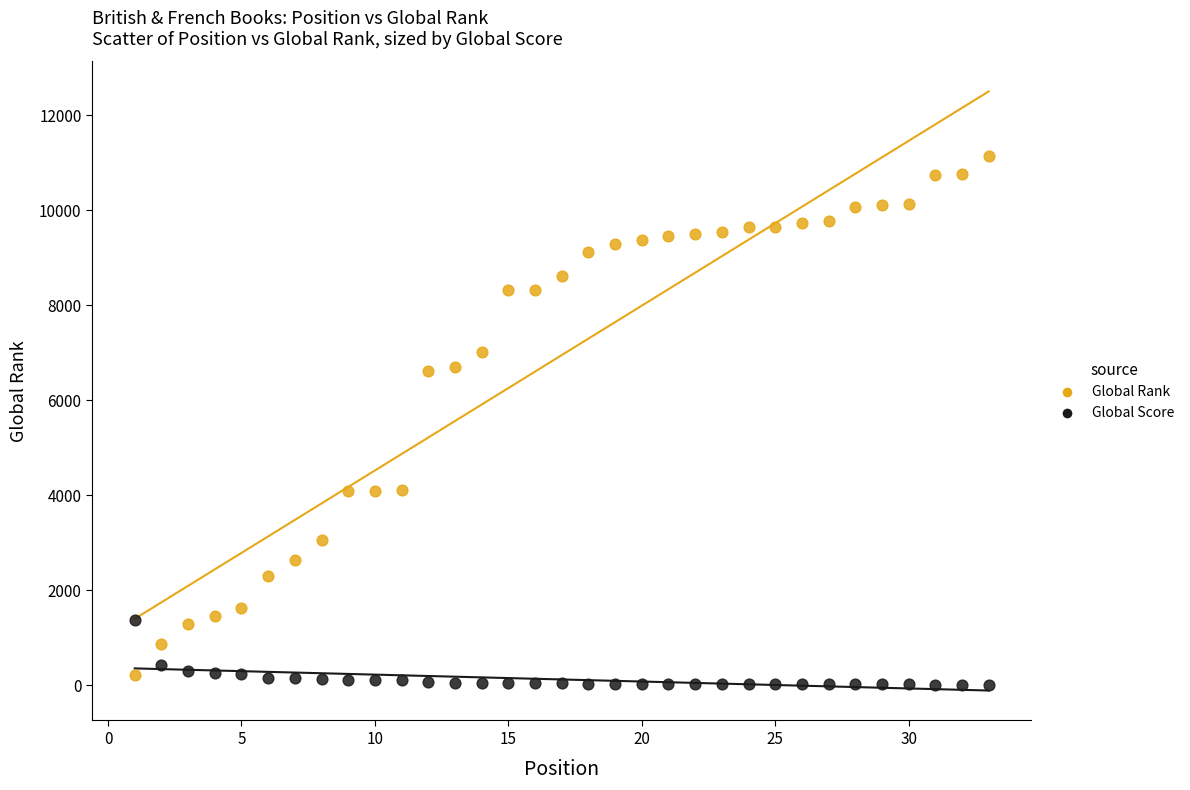

Which series has the widest spread of Y values?

Global Rank